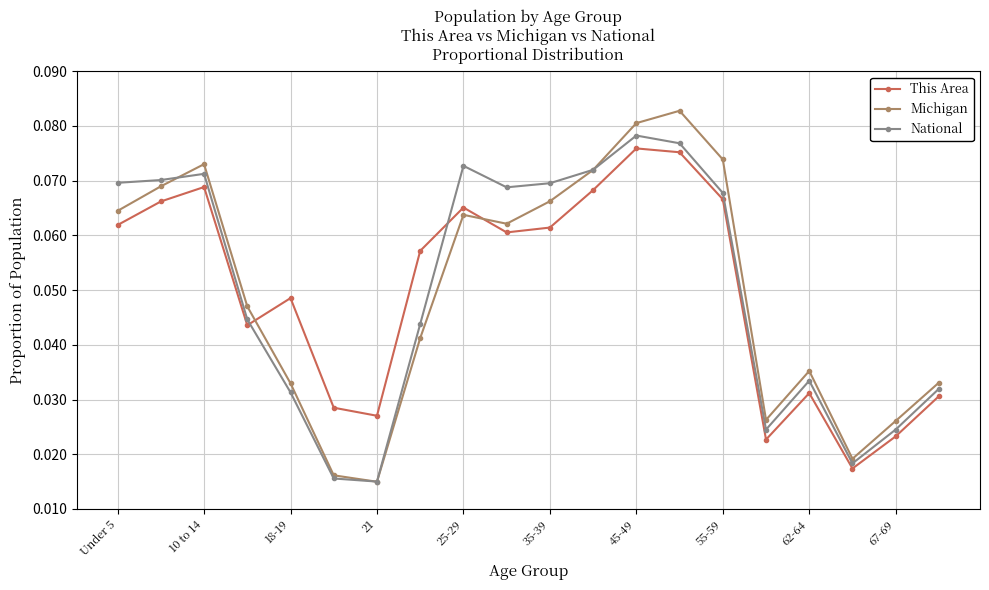

True or false: This Area and National intersect in this chart.

True